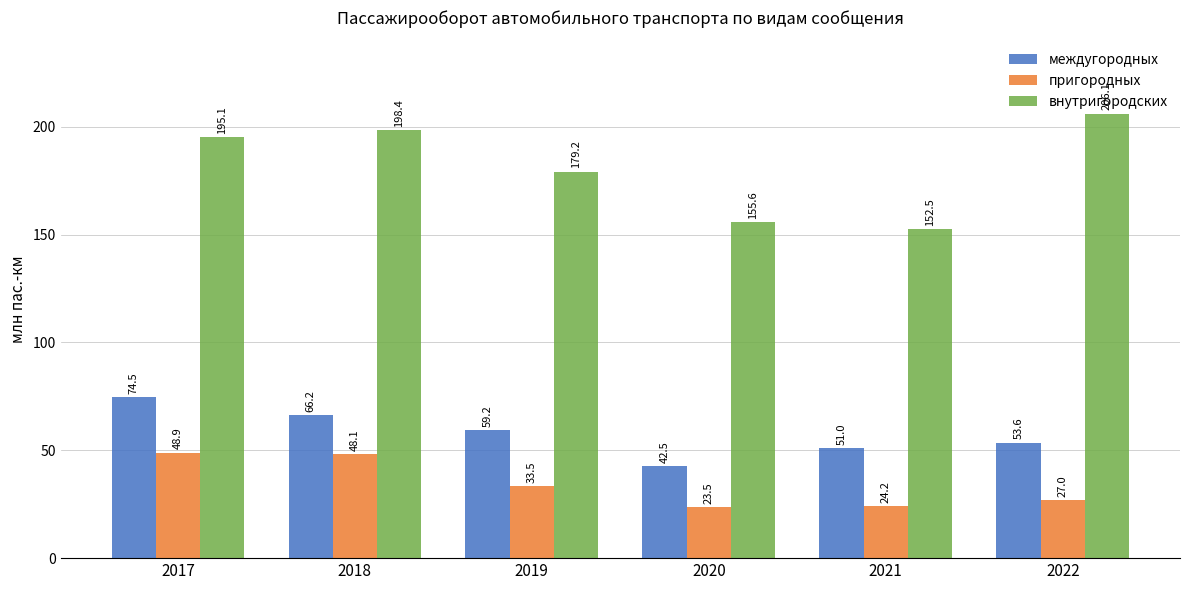

Is it true that пригородных equals 33.5 at 2019?

True